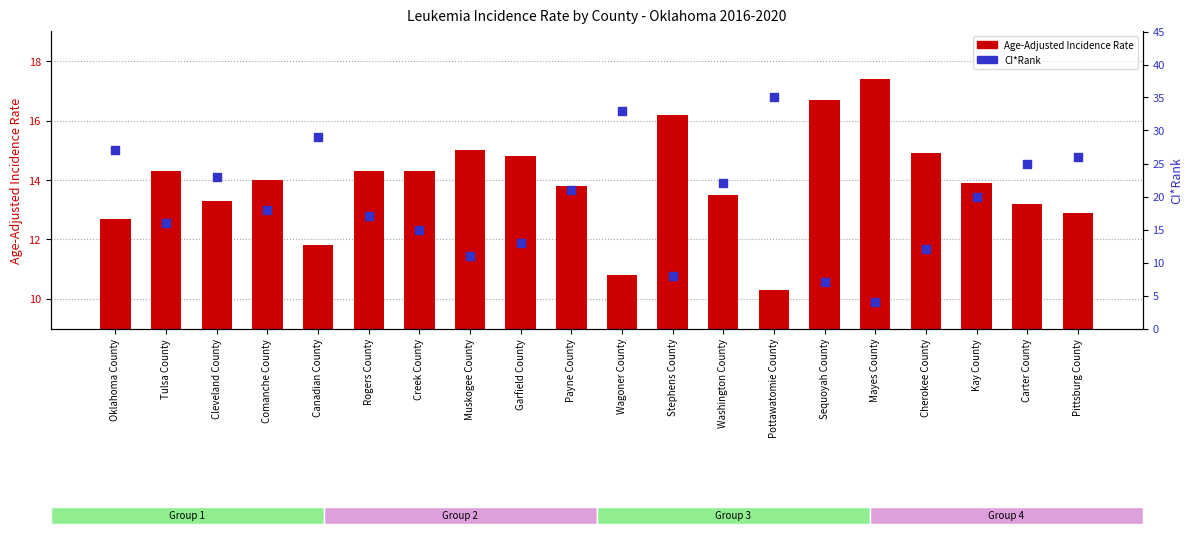

At which category is the sum across all series the highest?

Pottawatomie County